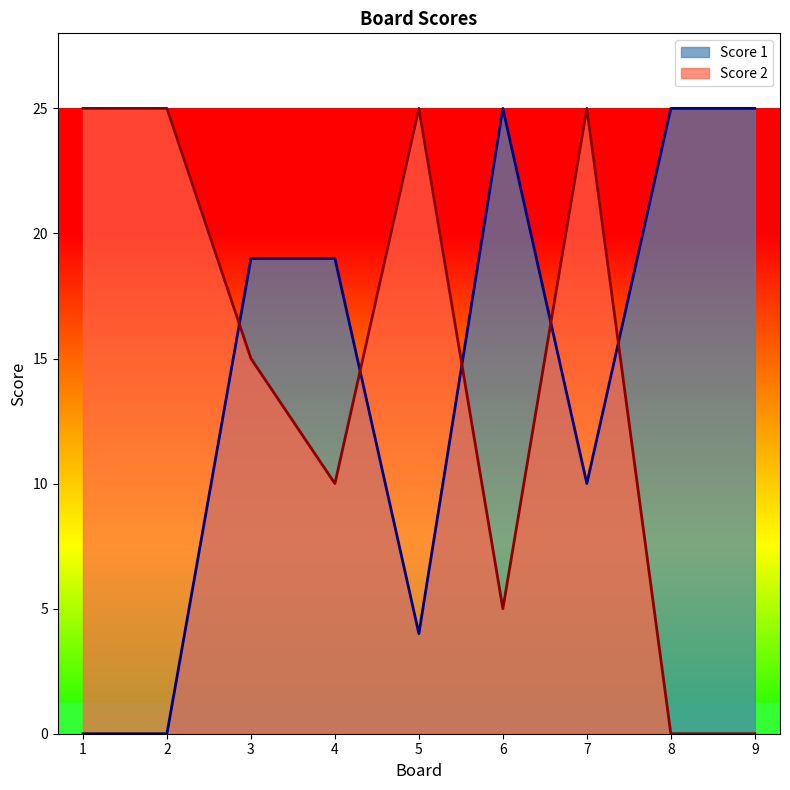

Count the Score 2 values in the range 5 to 25.

7